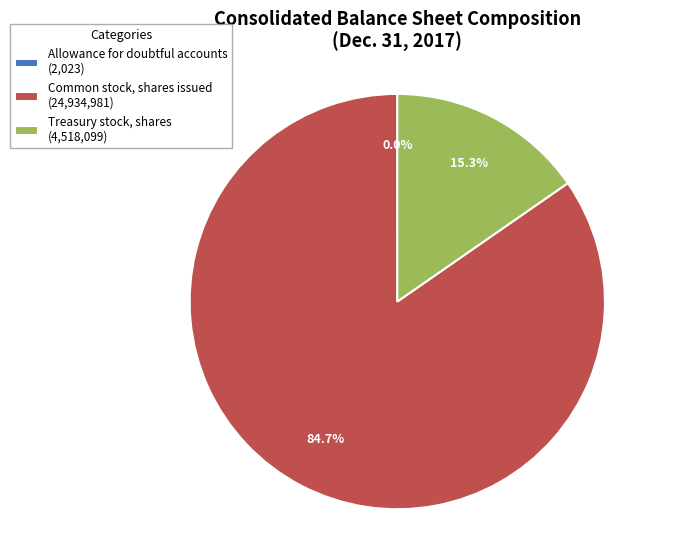

To the nearest percent, what percentage of the pie is Common stock, shares issued?

85%